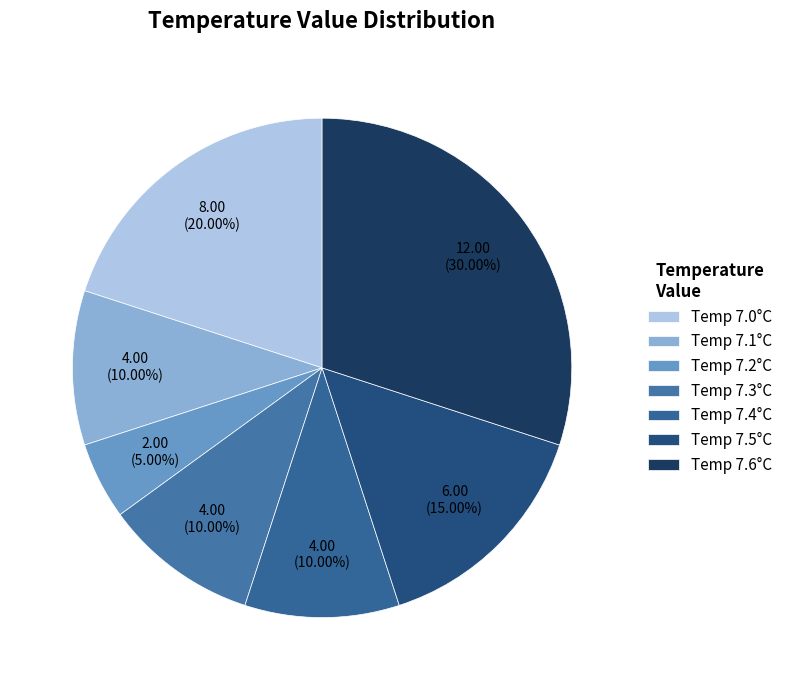

How many segments does this pie chart have?

7